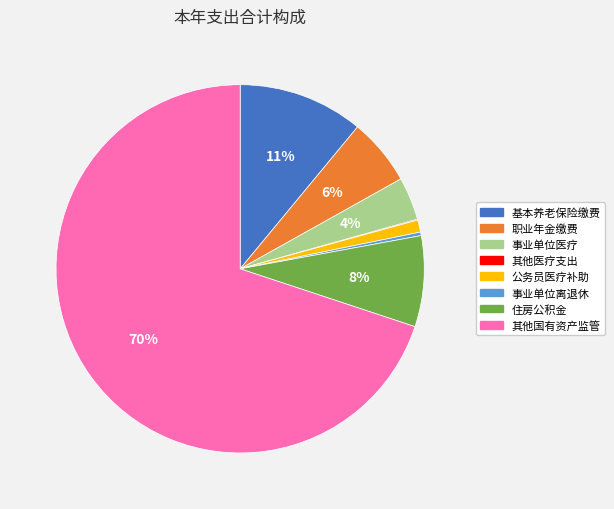

To the nearest percent, what is the average slice percentage?

12%